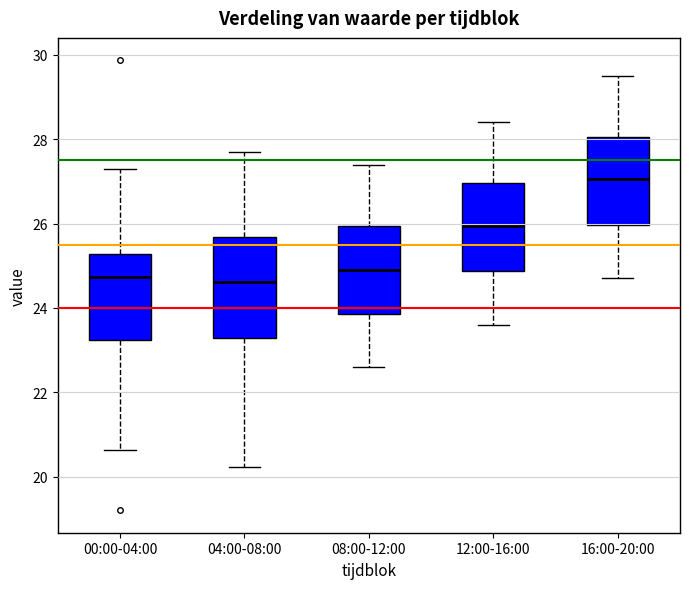

Reading left to right, transcribe this box plot: for each box, give where its median line is, the range the box spans, and where its two whiskers end, as read against the y-axis. The values are not printed on the chart, so give them approximately, as read against the axis.

00:00-04:00: median 24.8, box 23.2 to 25.2, whiskers 20.6 to 27.4
04:00-08:00: median 24.6, box 23.2 to 25.6, whiskers 20.2 to 27.8
08:00-12:00: median 25.0, box 23.8 to 26.0, whiskers 22.6 to 27.4
12:00-16:00: median 26.0, box 24.8 to 27.0, whiskers 23.6 to 28.4
16:00-20:00: median 27.0, box 26.0 to 28.0, whiskers 24.8 to 29.6